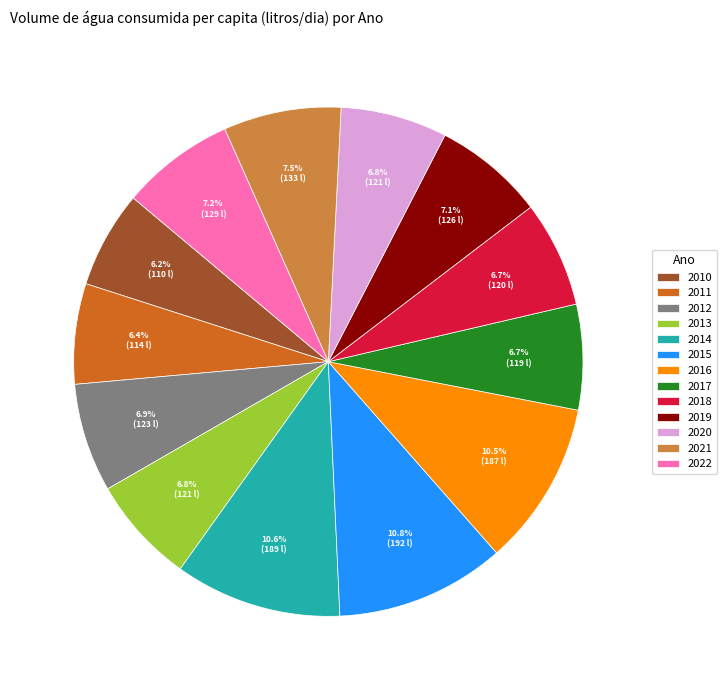

To the nearest percent, what is the combined percentage of 2016 and 2012?

17%